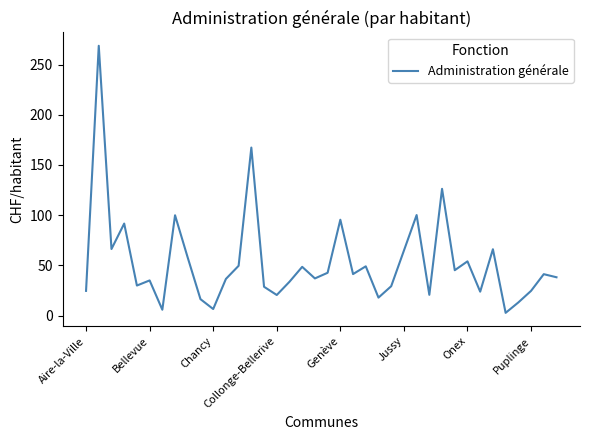

How many categories are shown in the chart?

38